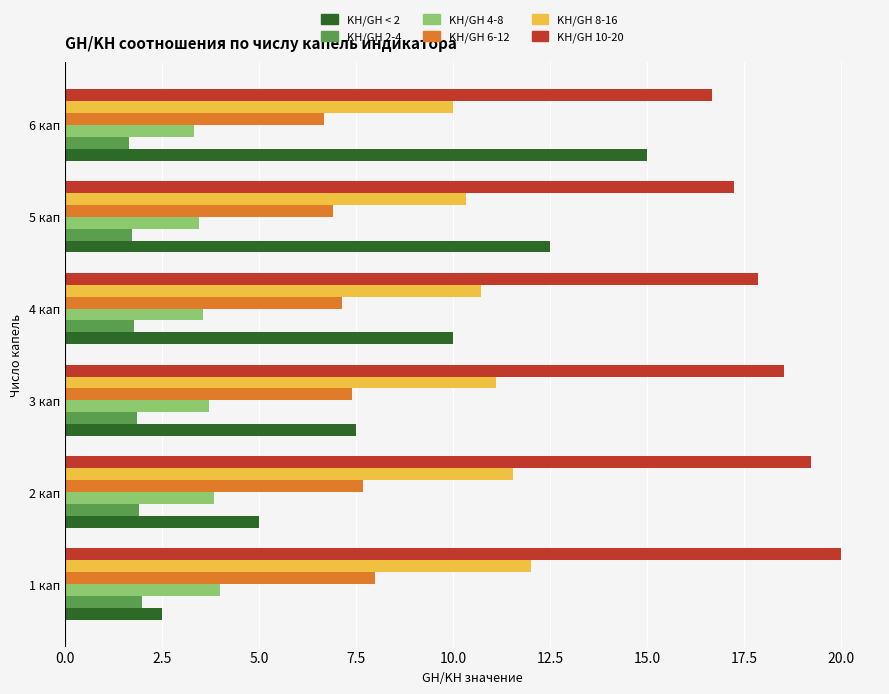

What is the difference between the second highest and minimum values in the KH/GH 4-8 series?

0.5